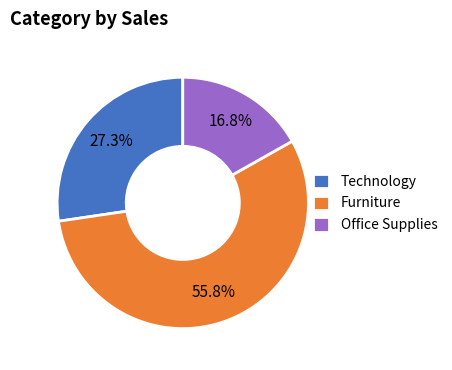

Between Office Supplies and Technology, which is larger?

Technology